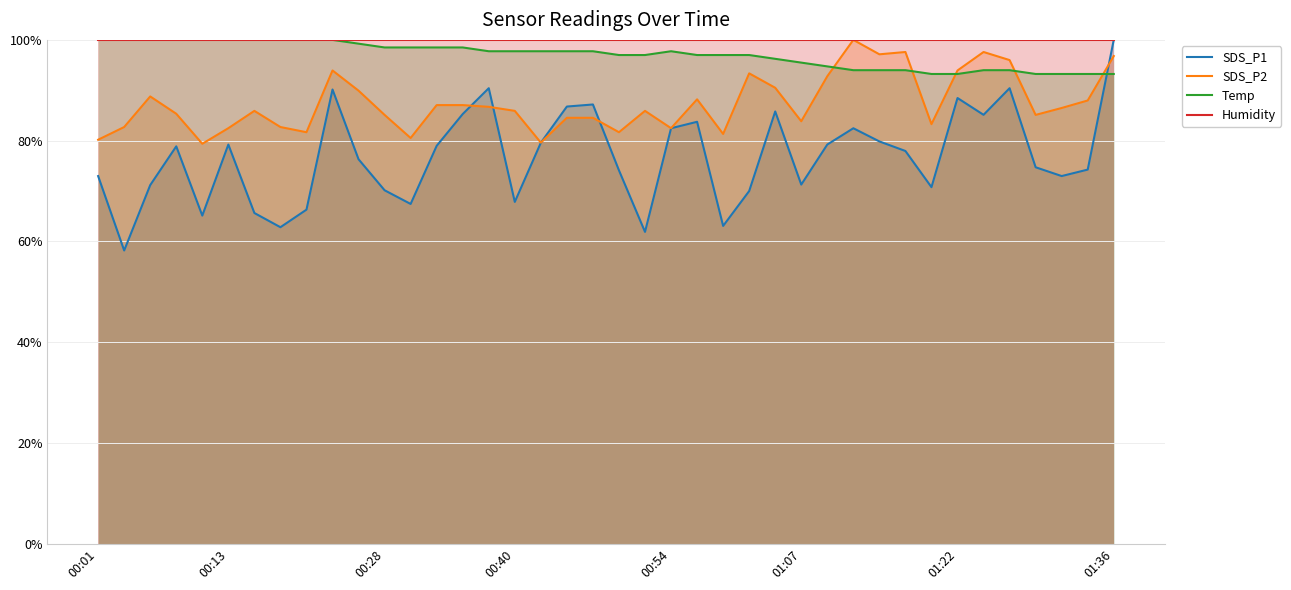

Where is the first local maximum for Temp?

00:54